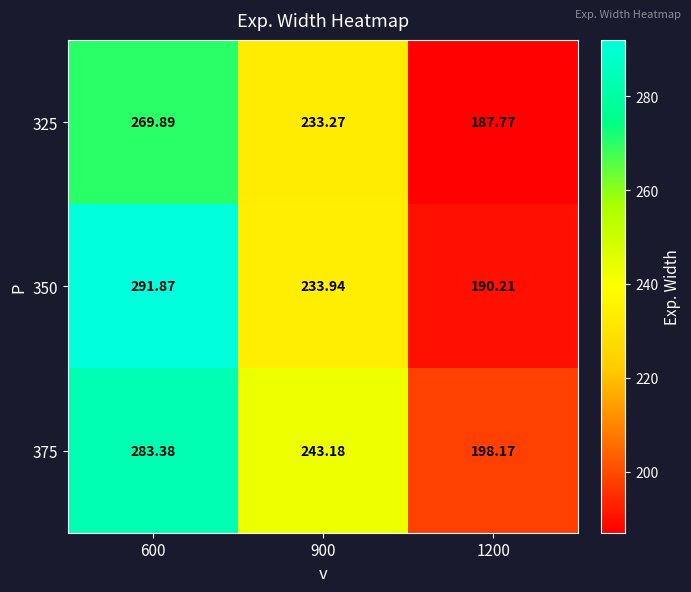

Reading right to left, transcribe all the data shown in this chart.

325: 1200=187.8	900=233.3	600=269.9
350: 1200=190.2	900=233.9	600=291.9
375: 1200=198.2	900=243.2	600=283.4